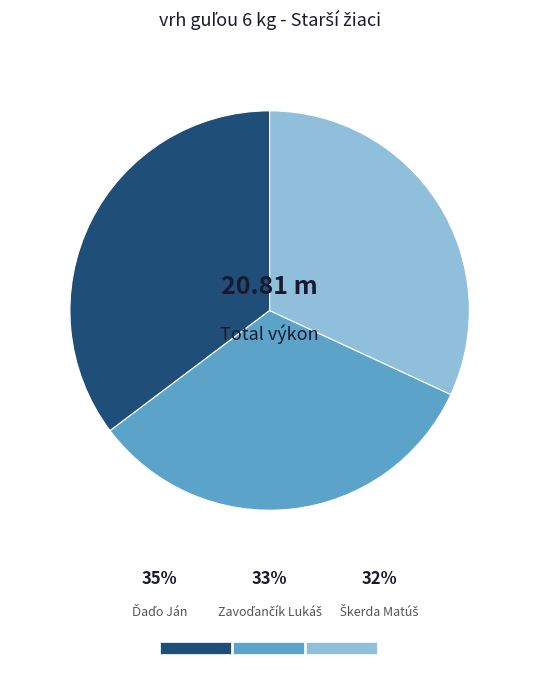

True or false: Ďaďo Ján accounts for 35% of the total.

True